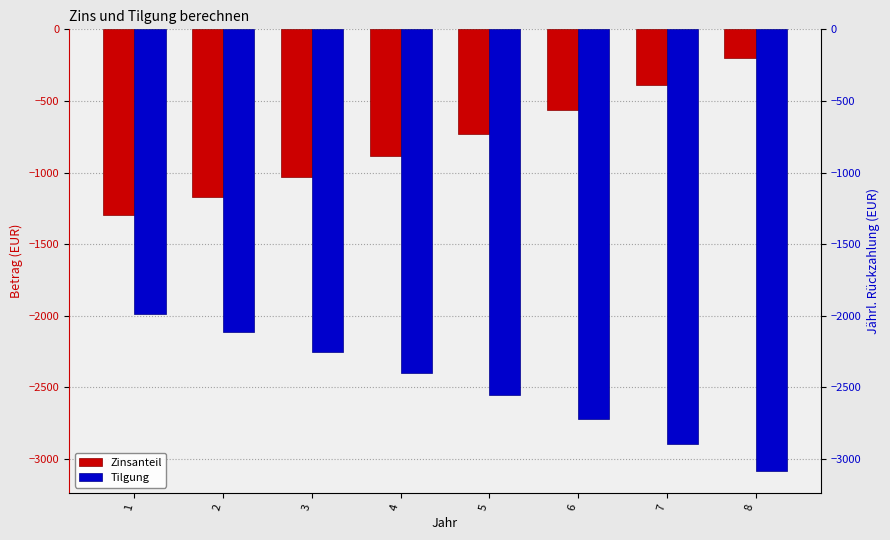

Rank the series by their maximum value, from lowest to highest.

Tilgung, Zinsanteil